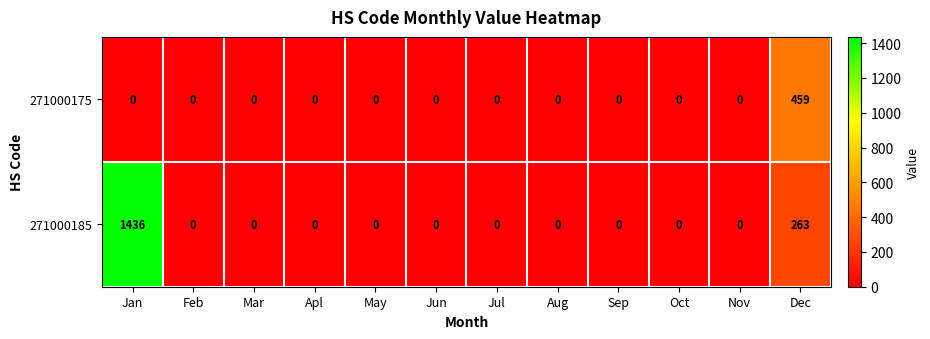

Which series has the widest spread of values?

271000185